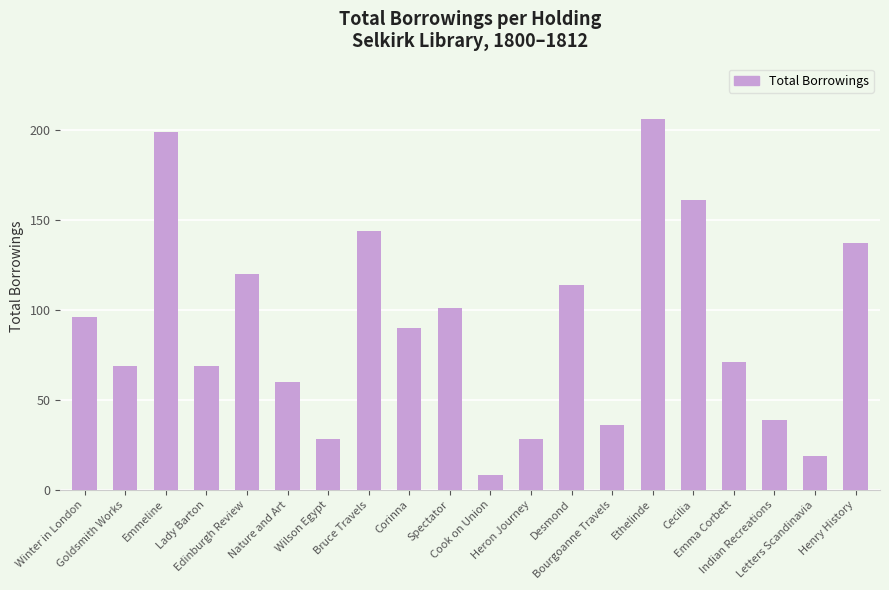

Reading right to left, transcribe all the data shown in this chart.

Henry History=137	Letters Scandinavia=19	Indian Recreations=39	Emma Corbett=71	Cecilia=161	Ethelinde=206	Bourgoanne Travels=36	Desmond=114	Heron Journey=28	Cook on Union=8	Spectator=101	Corinna=90	Bruce Travels=144	Wilson Egypt=28	Nature and Art=60	Edinburgh Review=120	Lady Barton=69	Emmeline=199	Goldsmith Works=69	Winter in London=96